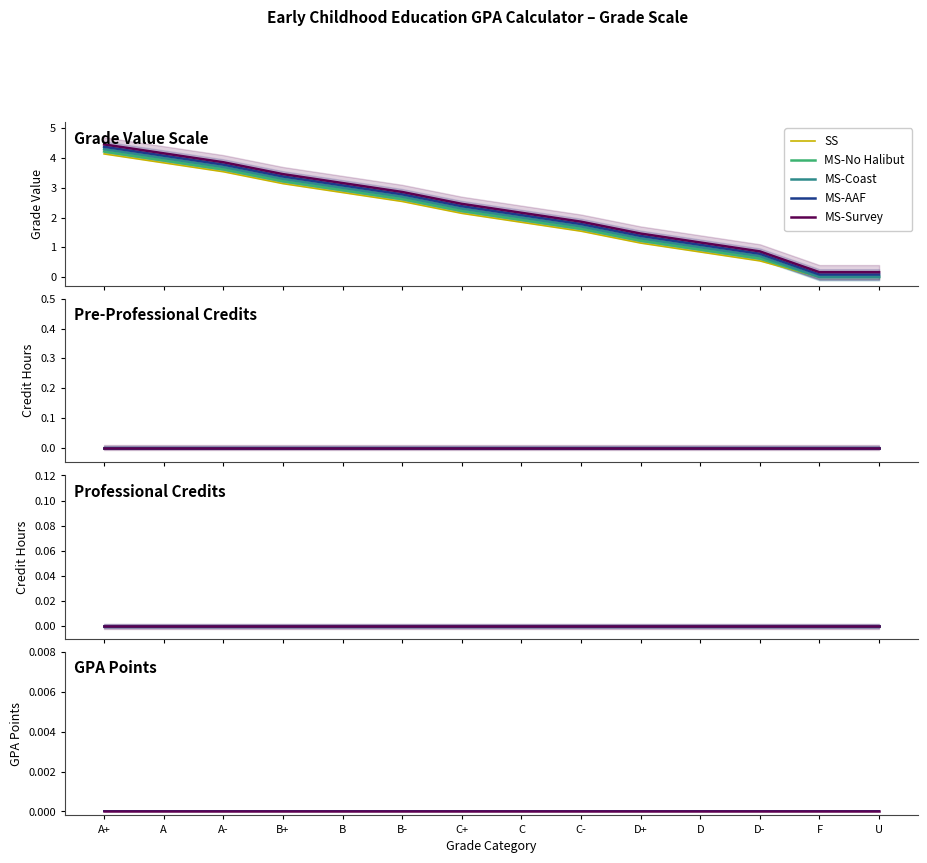

Is it true that the value at C- is 1.7?

True